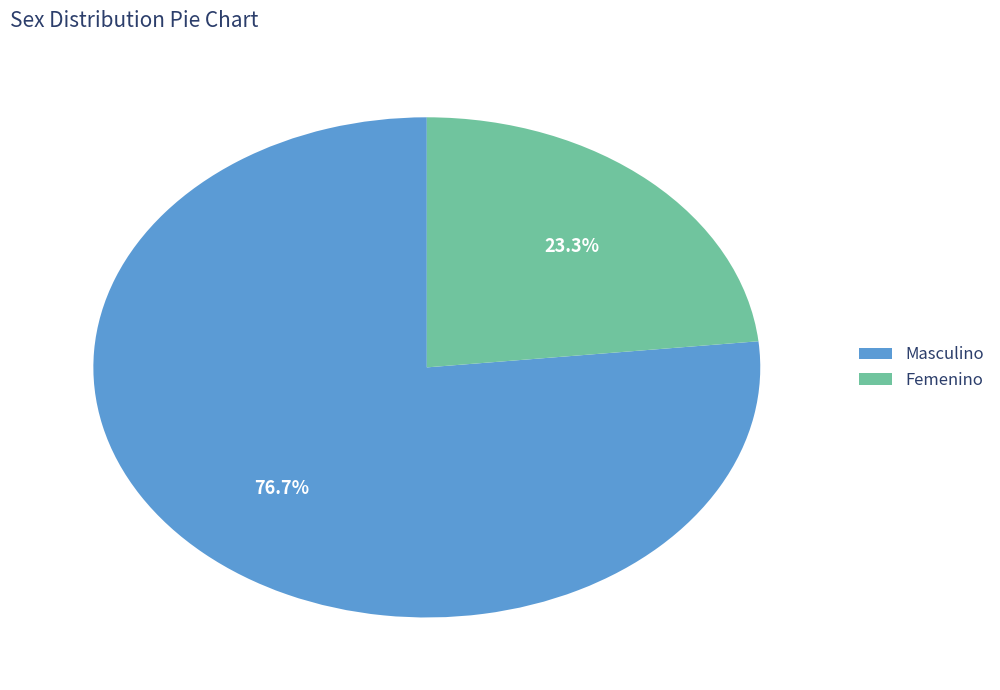

How many slices are in this pie chart?

2